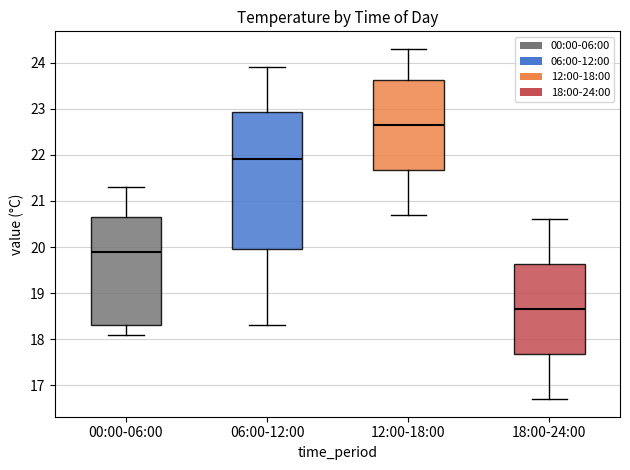

Where does the lower whisker of the box for 18:00-24:00 end on the y-axis? The values are not printed on the chart, so give them approximately, as read against the axis.

16.7